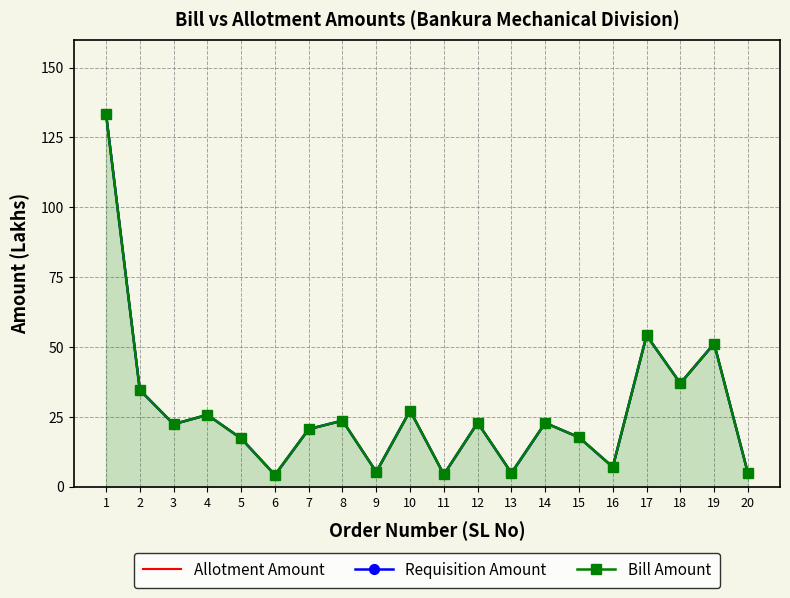

At which category does the chart reach its peak across all series?

1